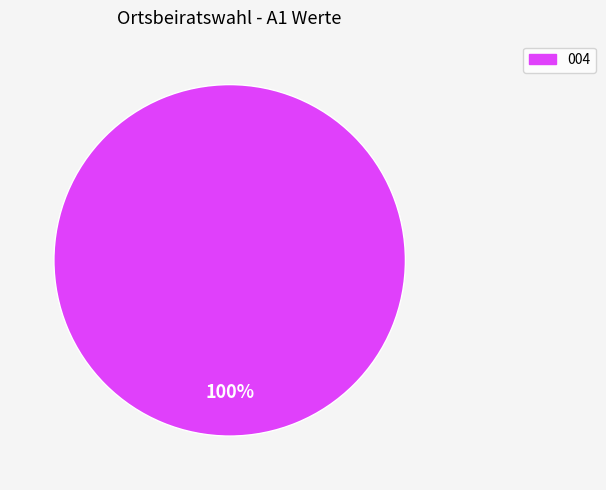

Is there any slice that represents more than half of the pie?

Yes